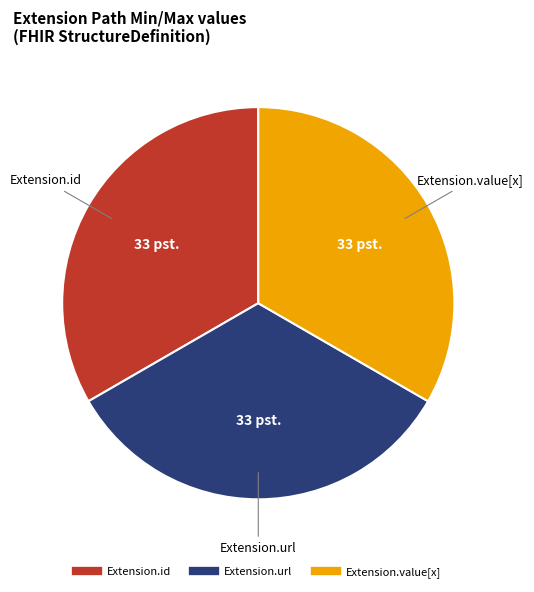

Is there a majority slice in this chart?

No